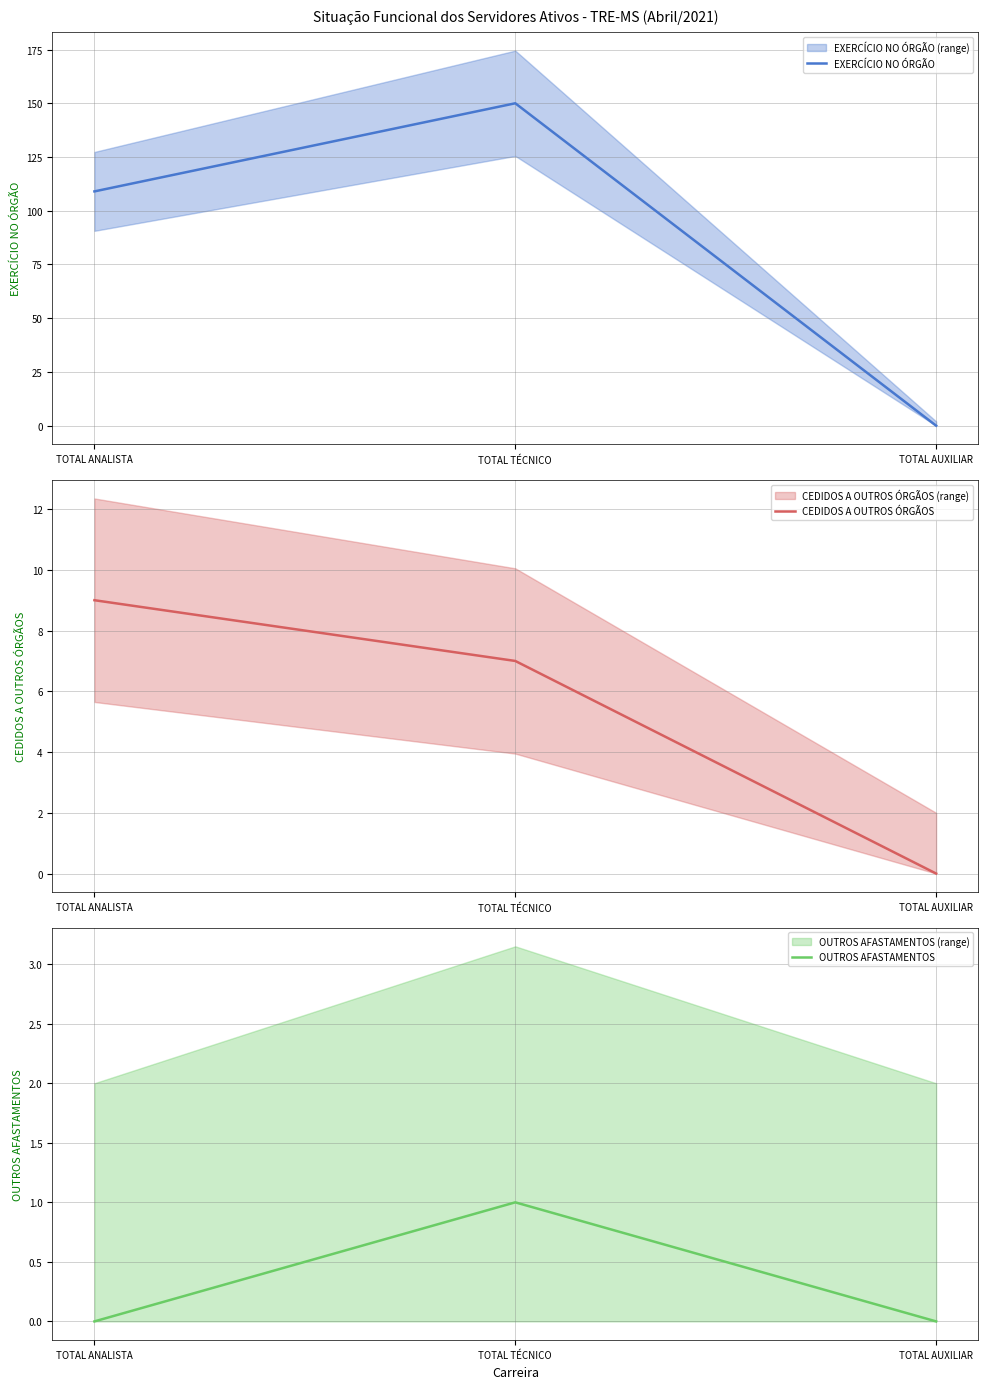

At which category is the sum across all series the highest?

TOTAL TÉCNICO